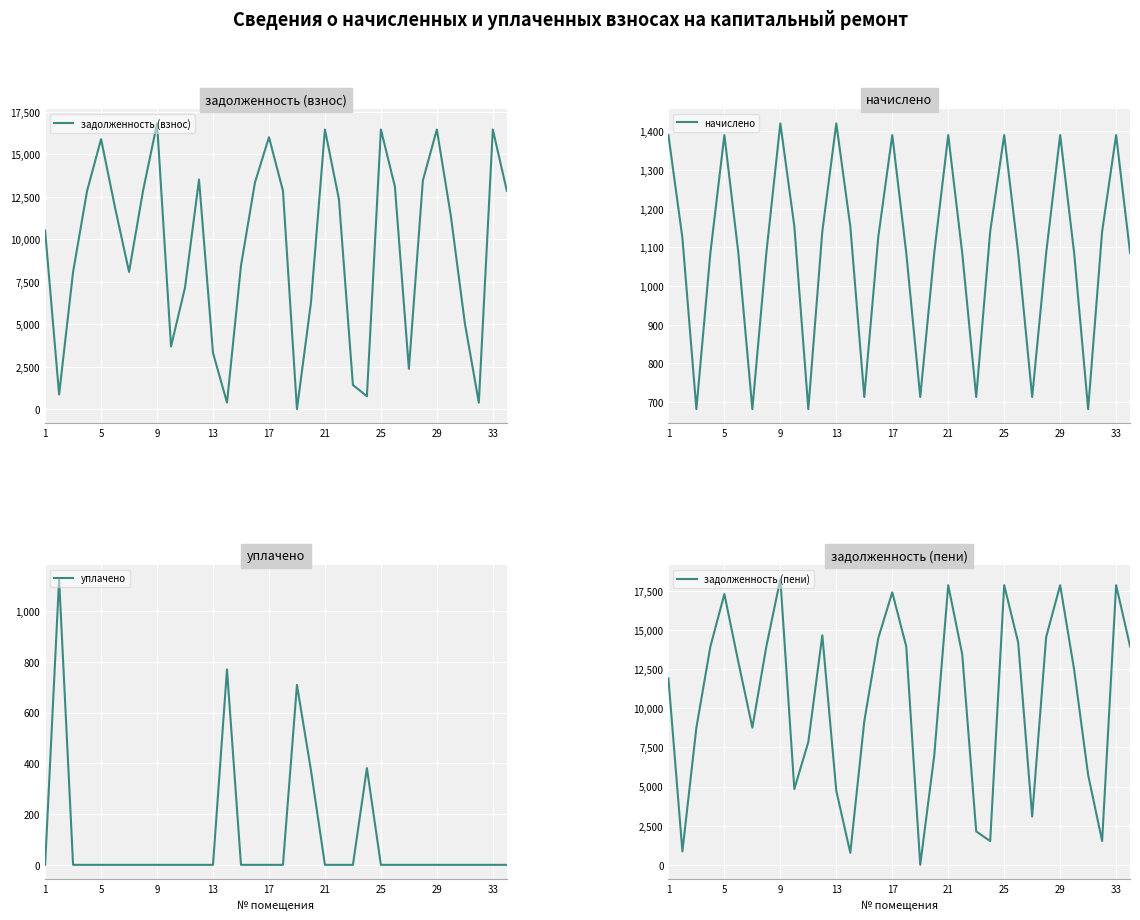

How many lines are shown in the chart?

4